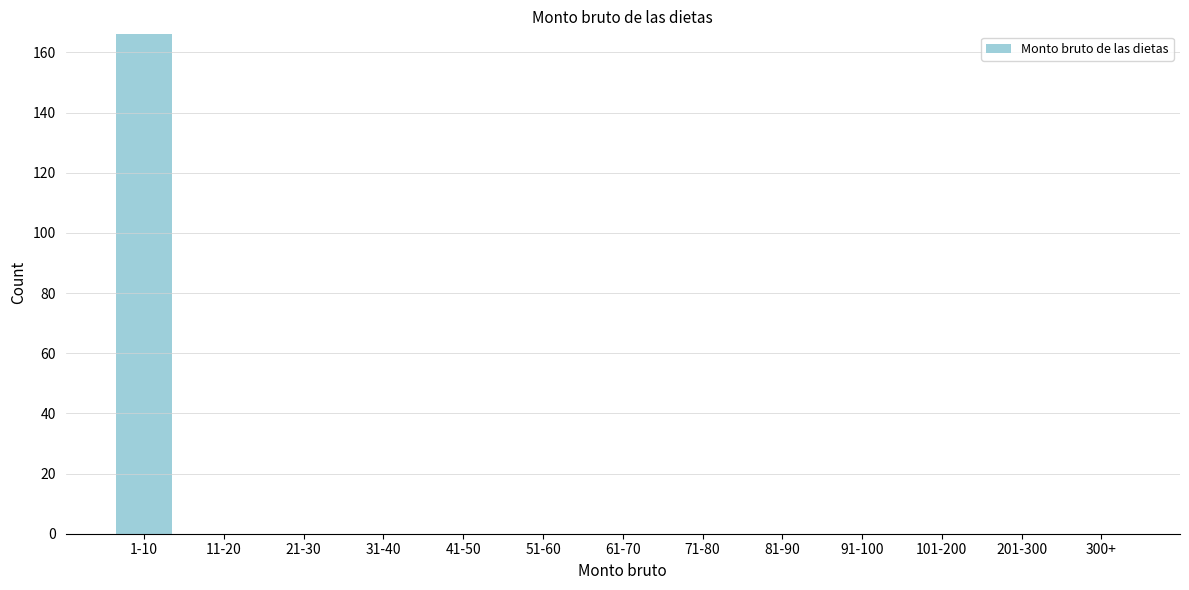

Reading left to right, extract all data points from this chart.

1-10=166	11-20=0	21-30=0	31-40=0	41-50=0	51-60=0	61-70=0	71-80=0	81-90=0	91-100=0	101-200=0	201-300=0	300+=0